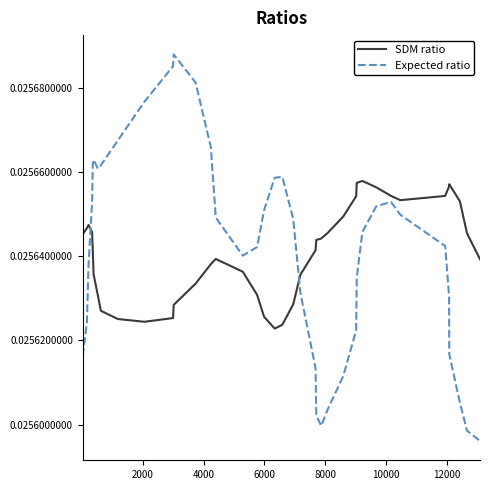

Rank the series by their maximum value, from highest to lowest.

Expected ratio, SDM ratio